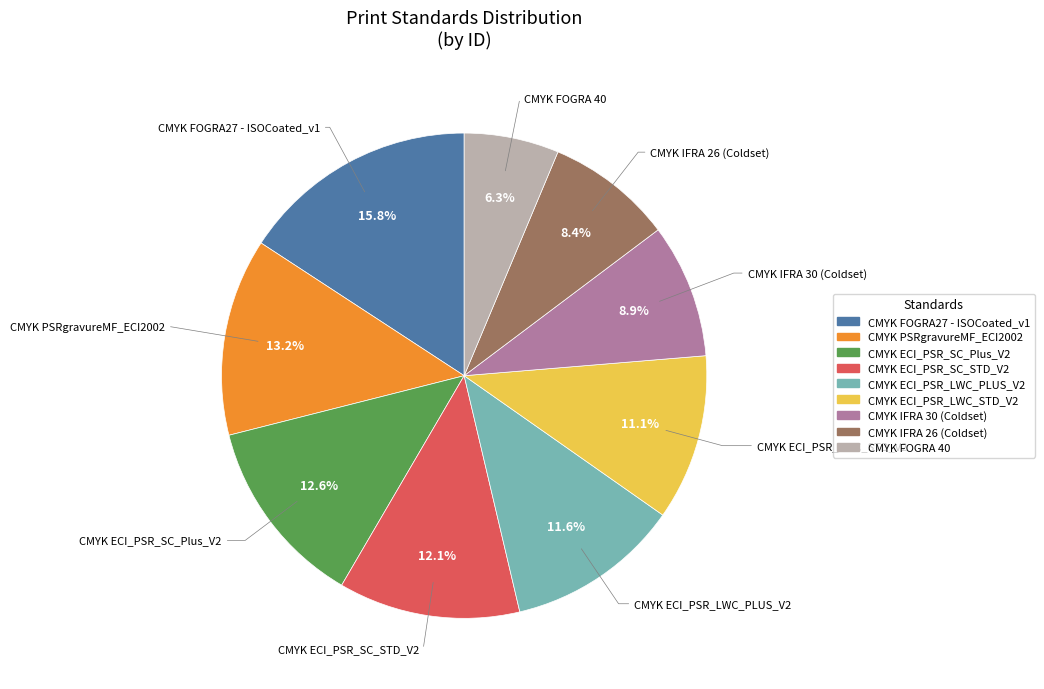

What is the ratio of the value at CMYK IFRA 30 (Coldset) to the value at CMYK ECI_PSR_SC_STD_V2?

0.7